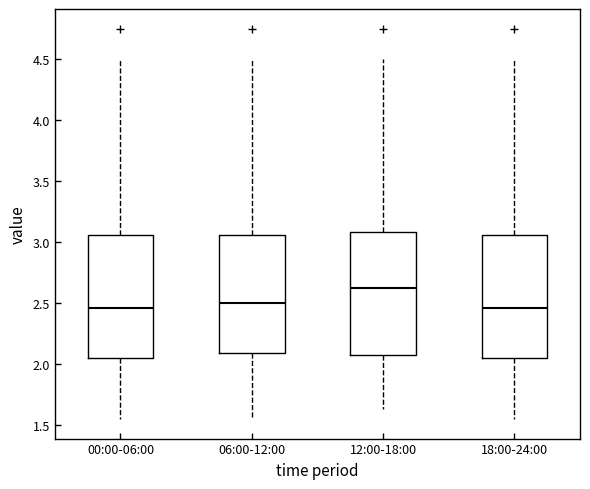

Where is the lower edge of the box for 00:00-06:00 on the y-axis? The values are not printed on the chart, so give them approximately, as read against the axis.

2.05